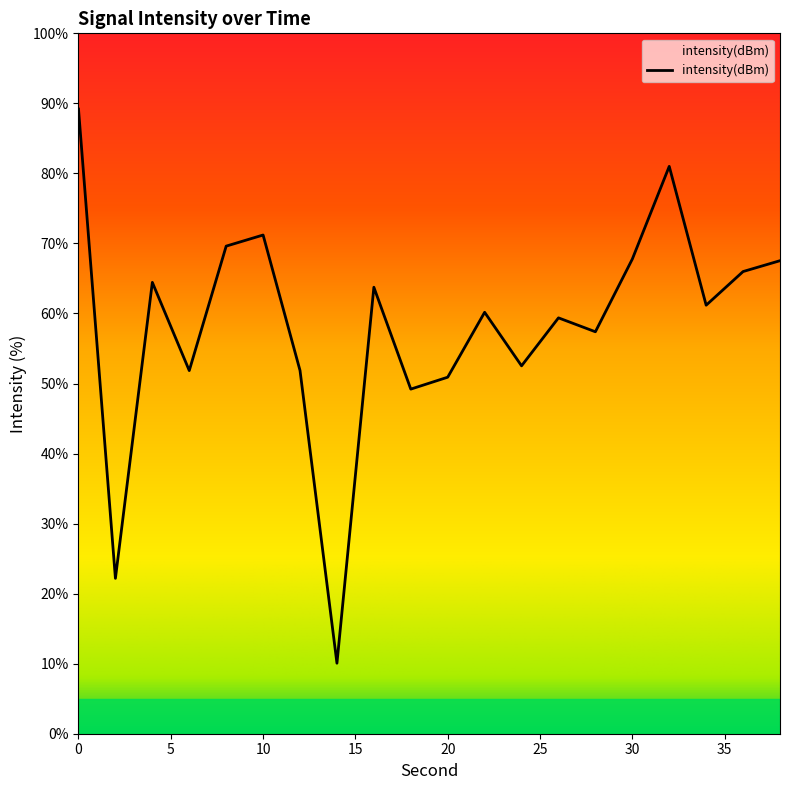

What is the difference between the maximum and minimum values?

79.1